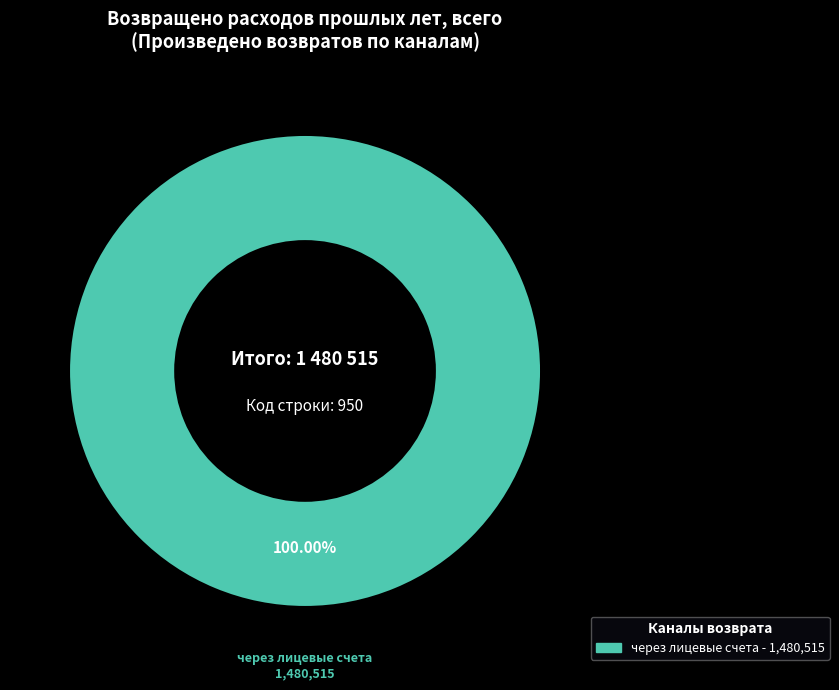

Does any single category account for the majority?

Yes